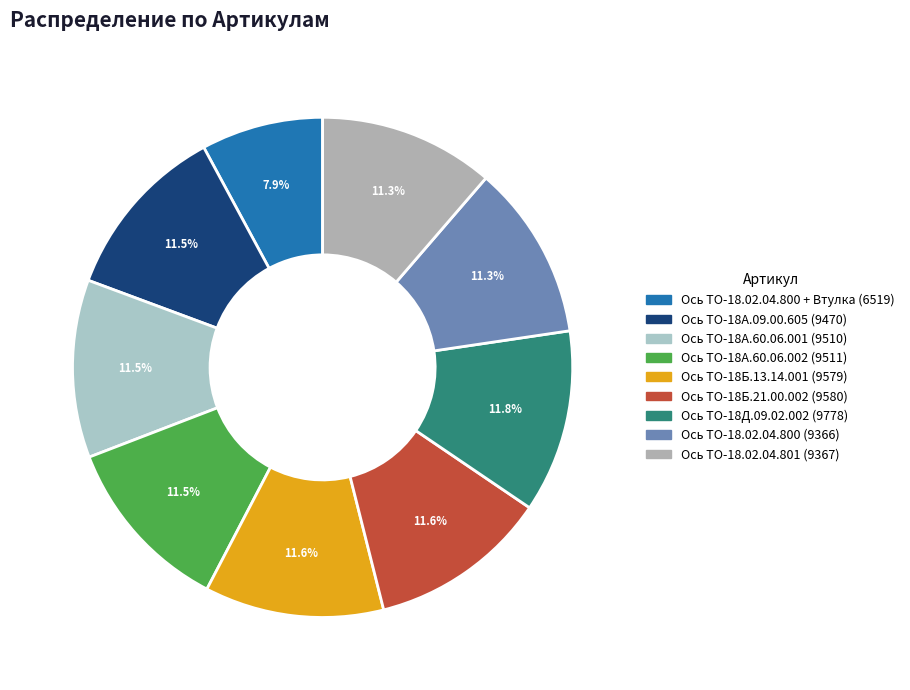

Does any single category account for the majority?

No